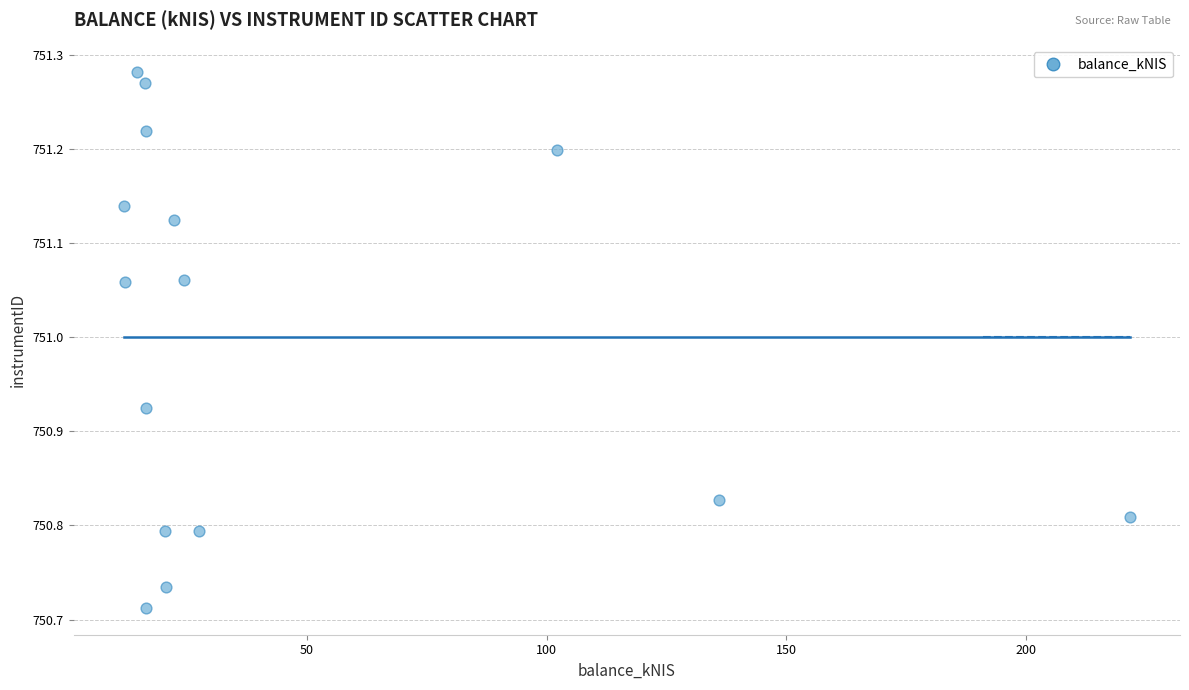

What is the range of X values (max minus min)?

209.6